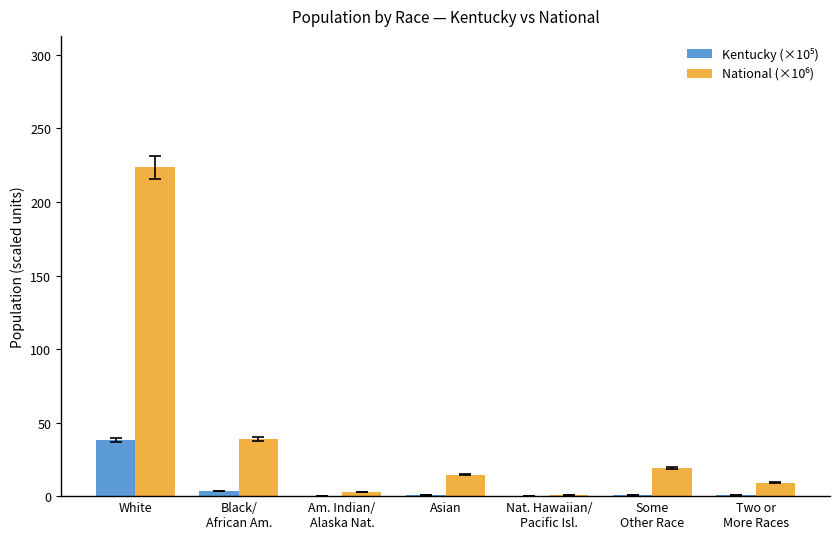

At which category is the sum across all series the highest?

White